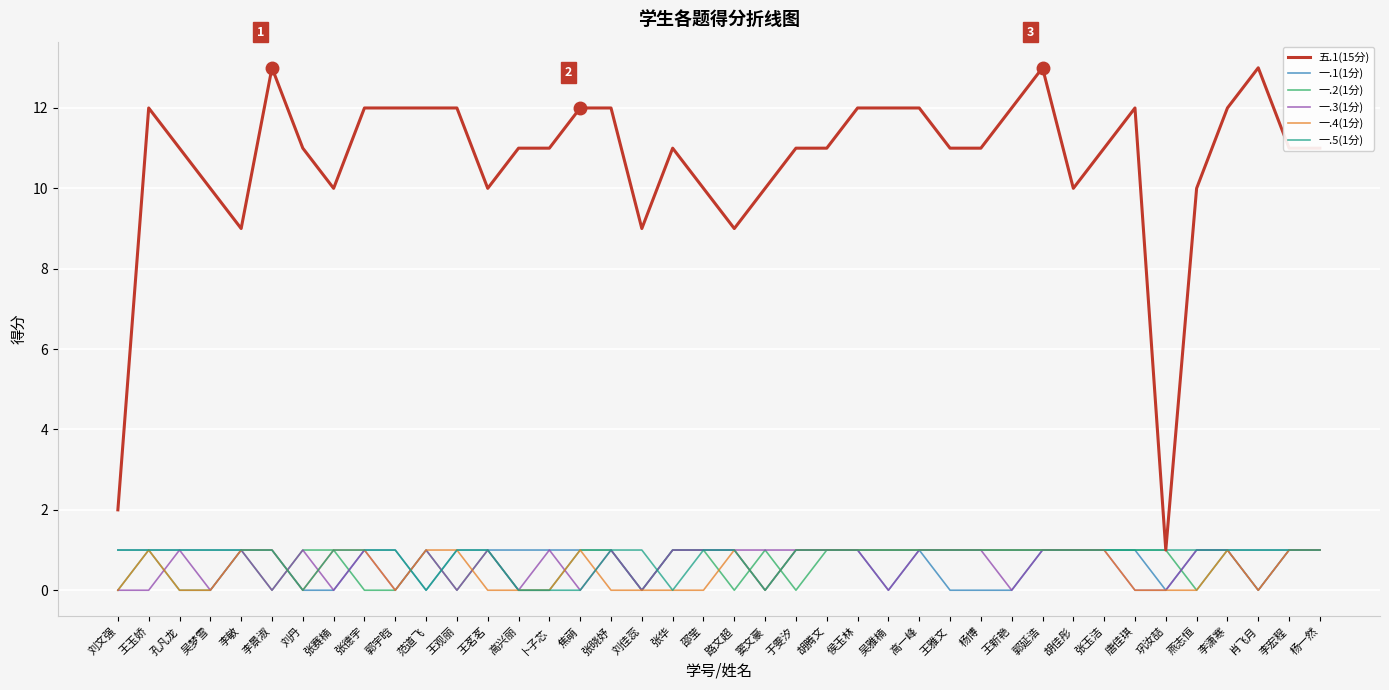

Which series has the largest total across all categories?

五.1(15分)